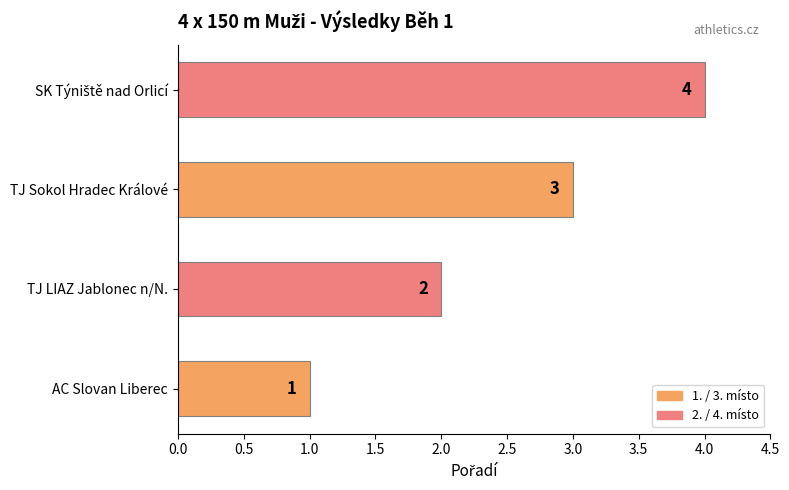

What is the greatest value displayed?

4